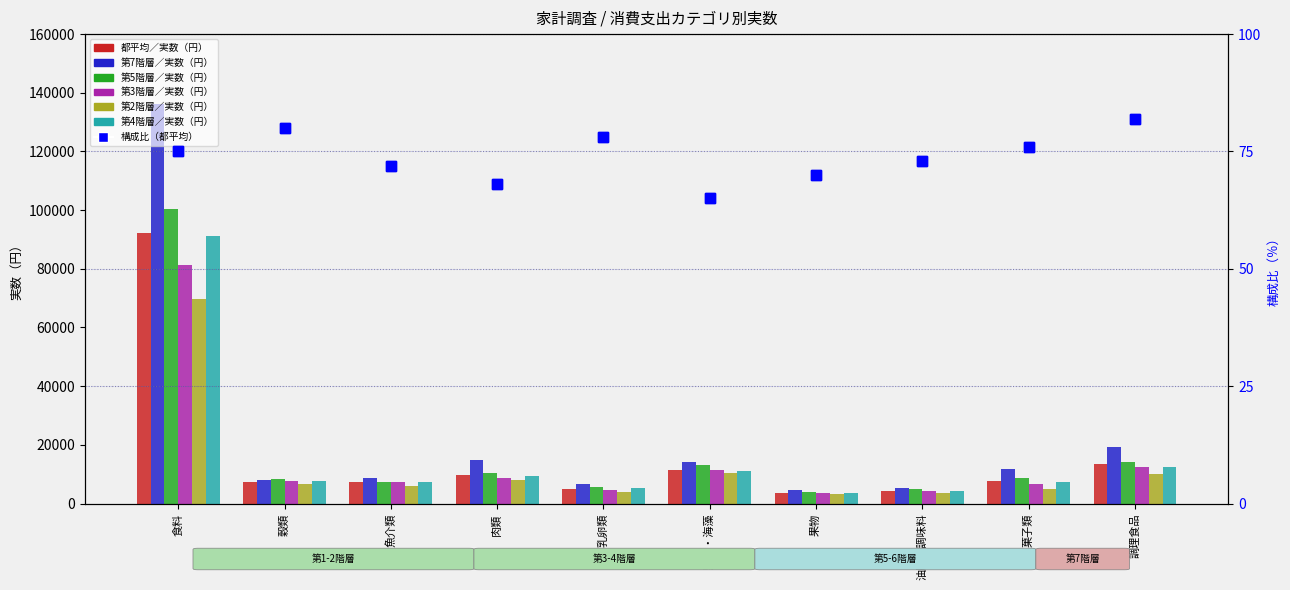

At which category is the sum across all series the highest?

食料